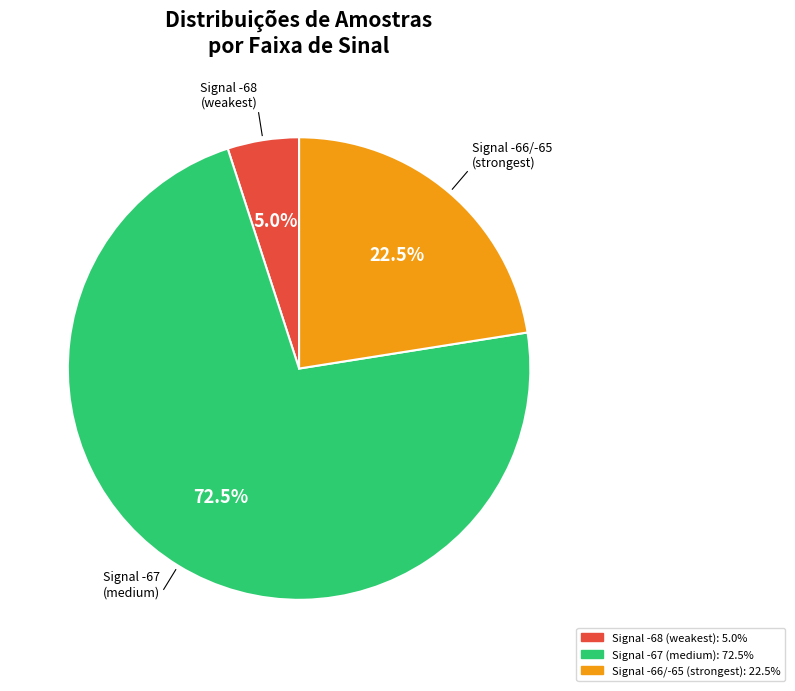

How many slices are in this pie chart?

3